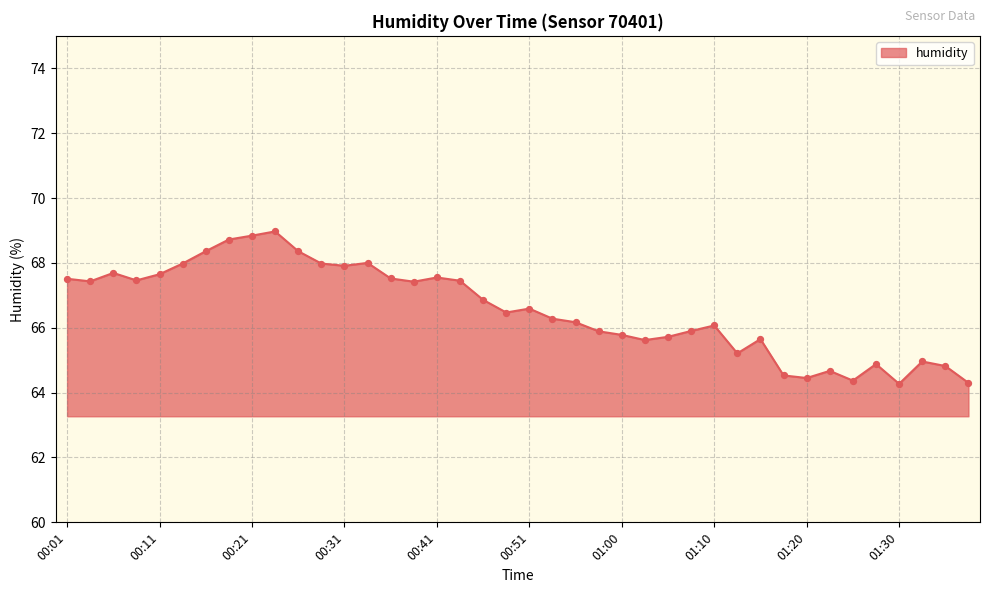

What is the greatest value displayed?

69.0